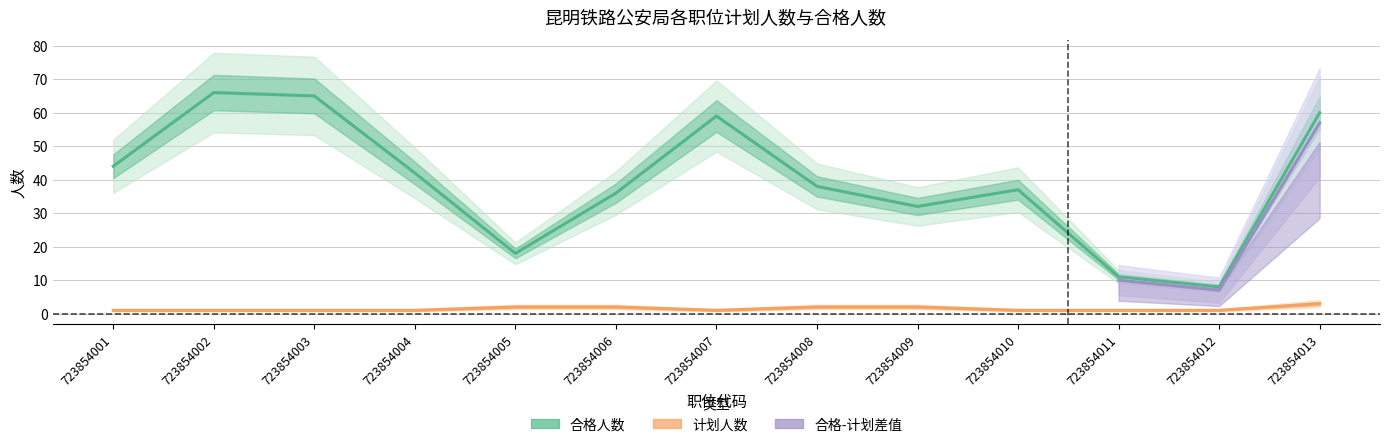

What is the difference between the highest and lowest values at 723854011?

10